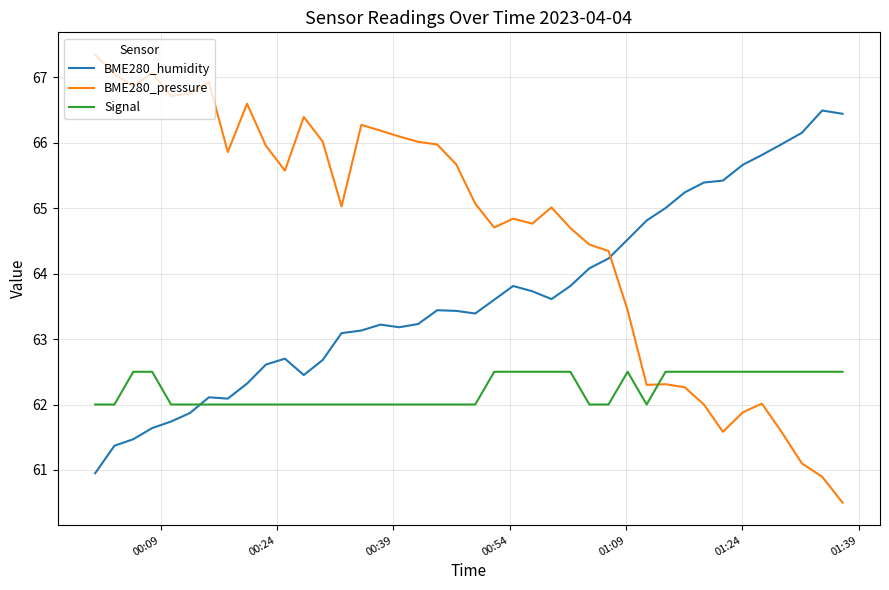

How many times do BME280_humidity and BME280_pressure cross each other?

1